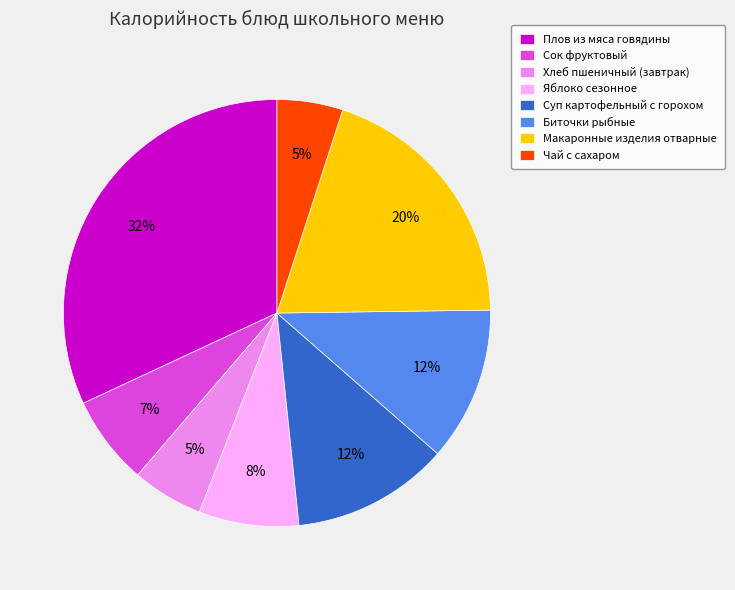

Do Суп картофельный с горохом and Яблоко сезонное together represent more than half of the pie?

No